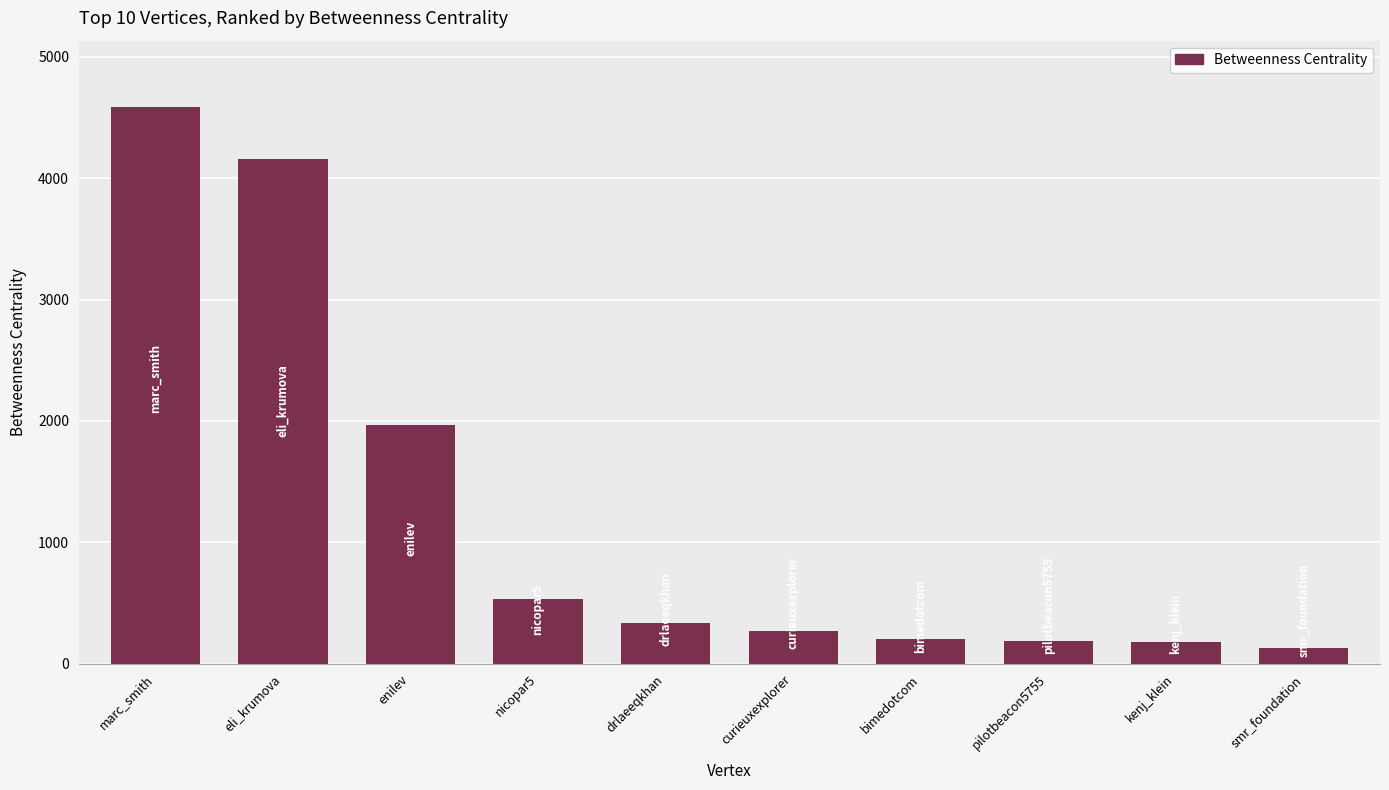

What is the difference between the maximum and minimum values?

4451.2